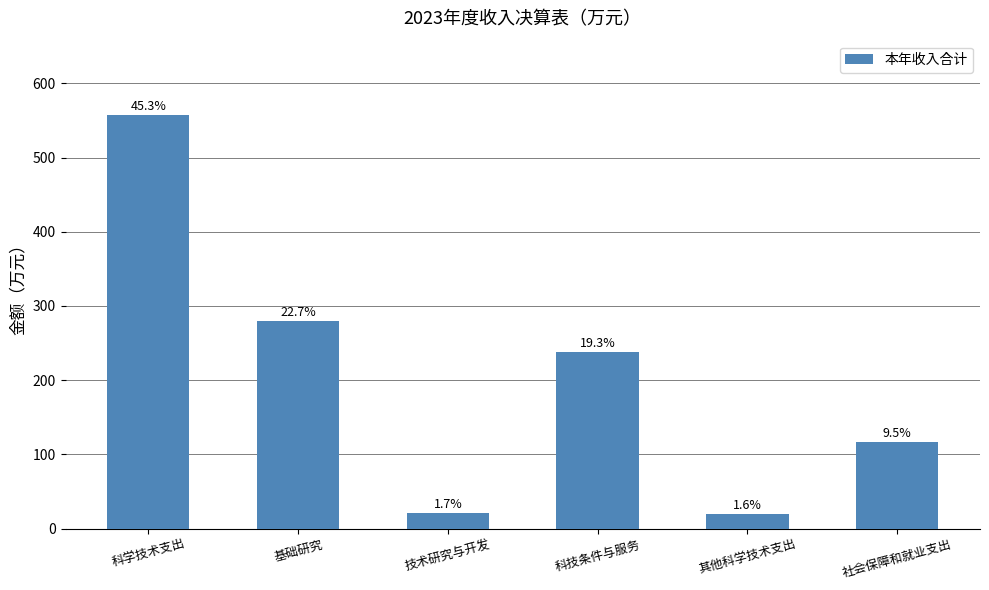

What is the label of the 2nd bar from the right?

其他科学技术支出